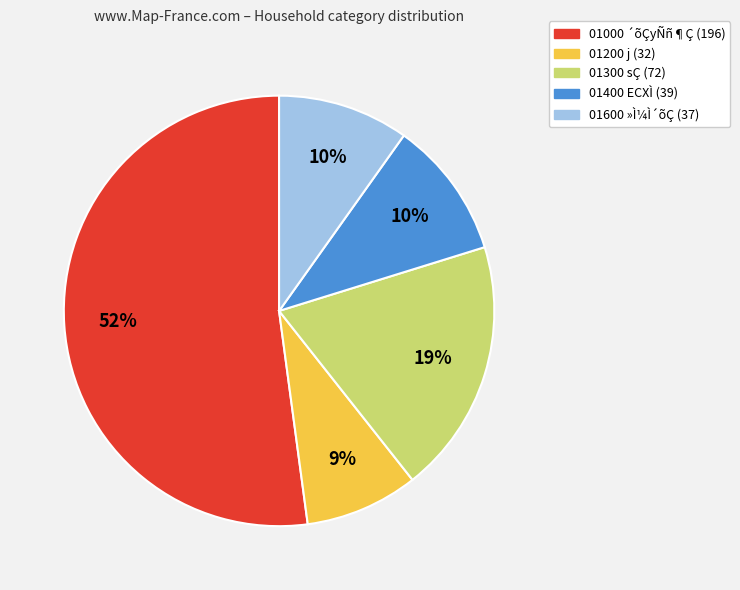

Does any single category account for the majority?

Yes